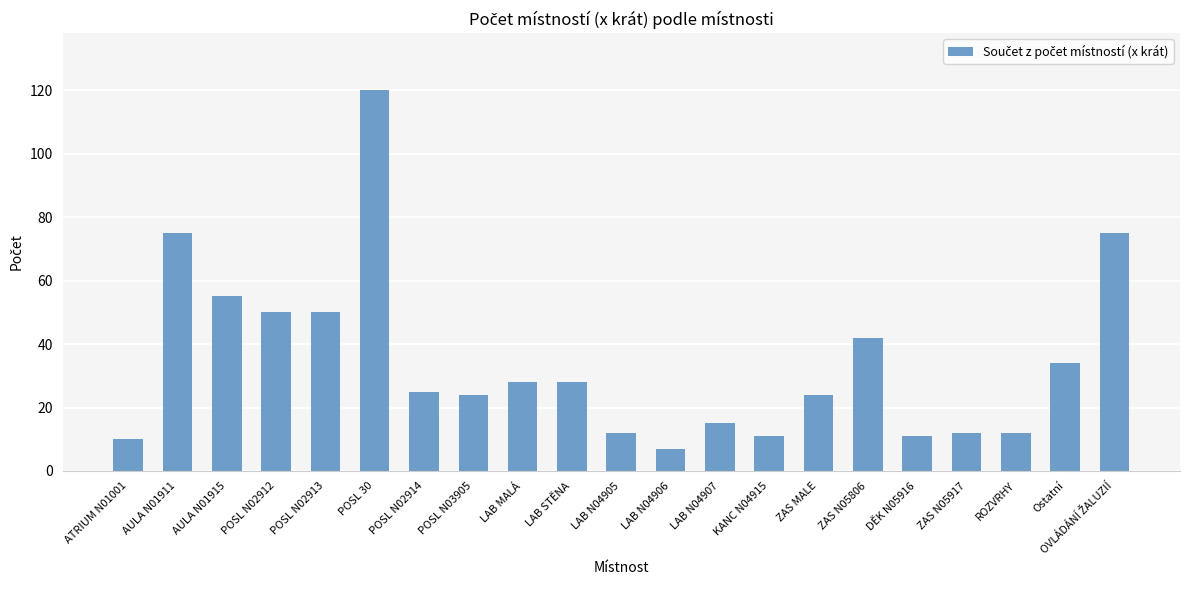

Which label corresponds to the smallest value in the chart?

LAB N04906